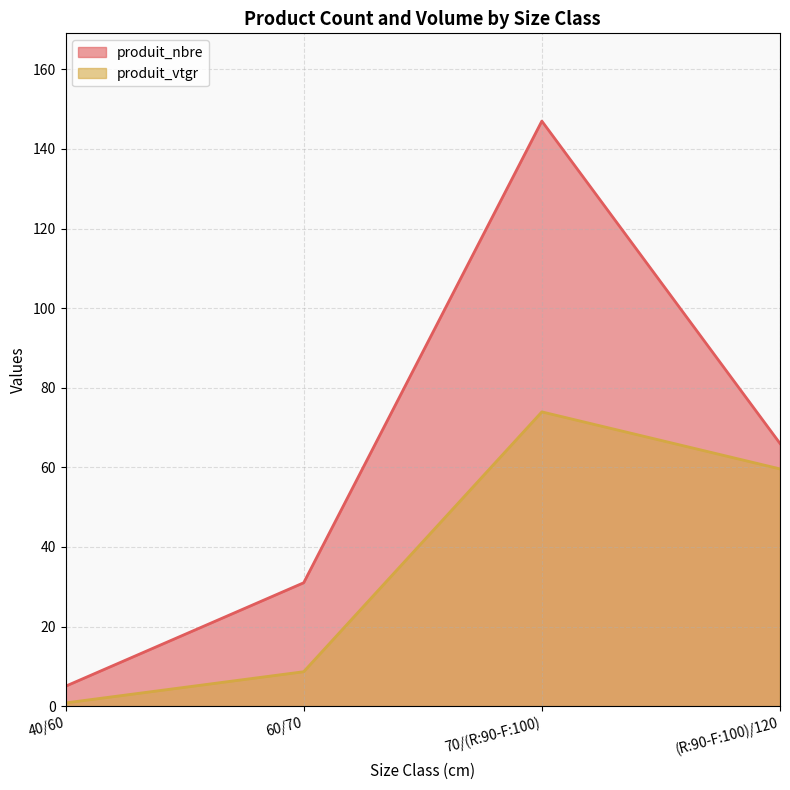

Which category has the highest value across all series?

70/(R:90-F:100)